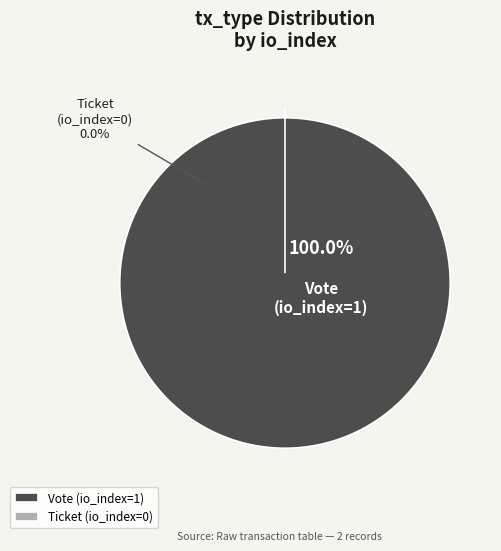

Rank the categories by value from highest to lowest.

Vote (io_index=1), Ticket (io_index=0)